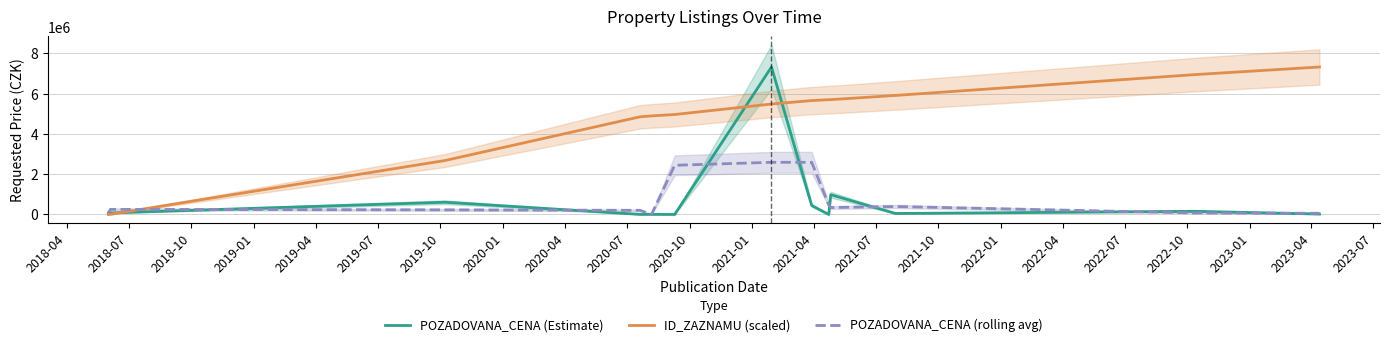

Which series has the widest spread of values?

POZADOVANA_CENA (Estimate)